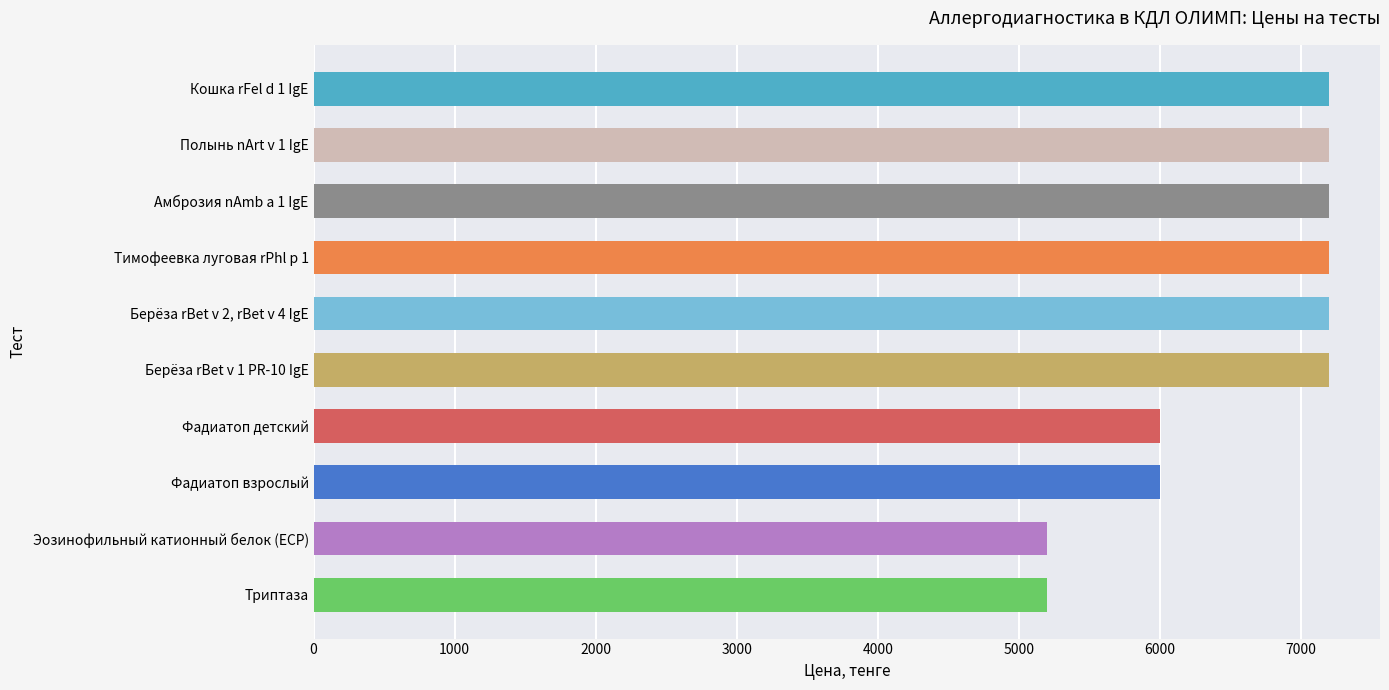

What is the ratio of the value at Триптаза to the value at Фадиатоп взрослый?

0.9